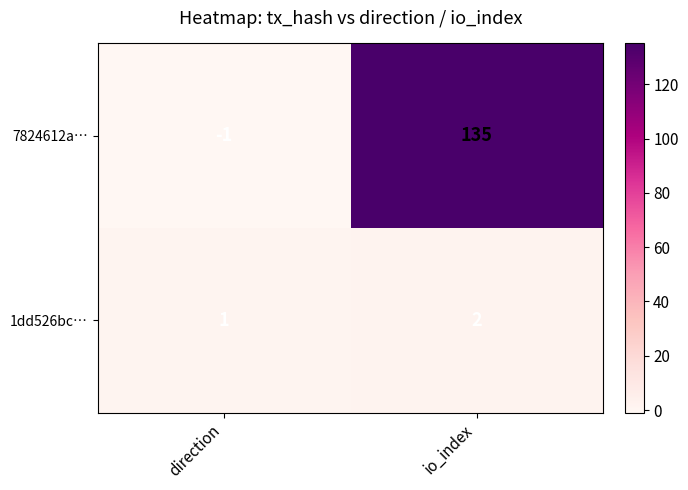

What is the greatest value displayed?

135